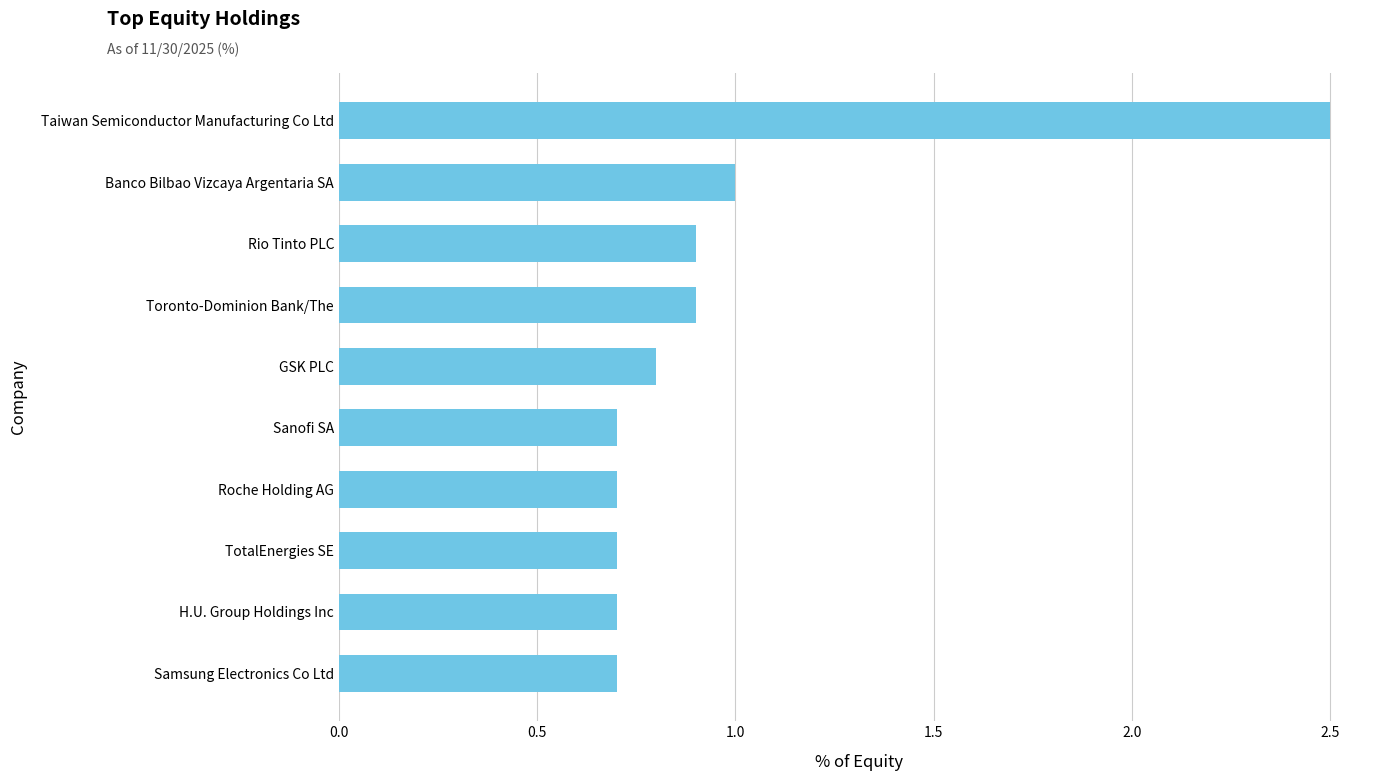

The value at Sanofi SA is 0.7. True or false?

True